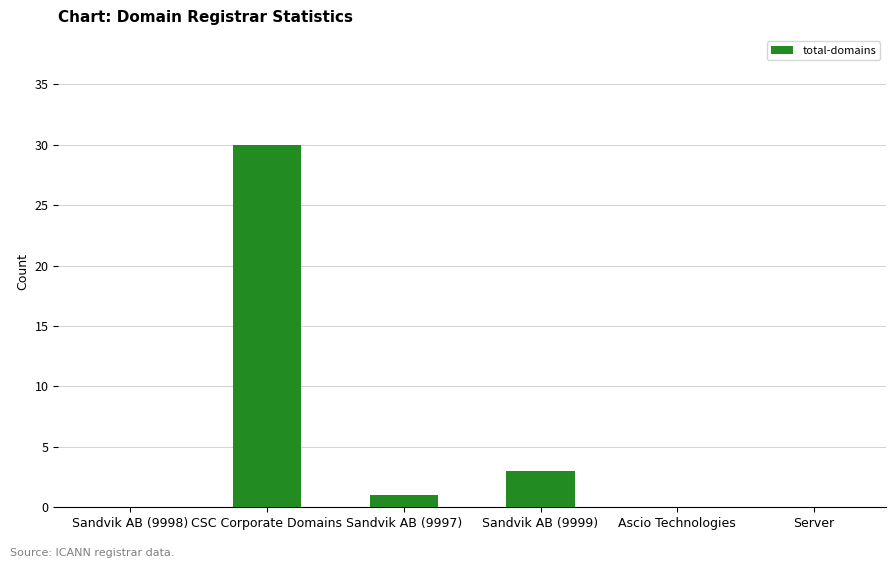

Reading left to right, transcribe all the data shown in this chart.

Sandvik AB (9998)=0	CSC Corporate Domains=30	Sandvik AB (9997)=1	Sandvik AB (9999)=3	Ascio Technologies=0	Server=0